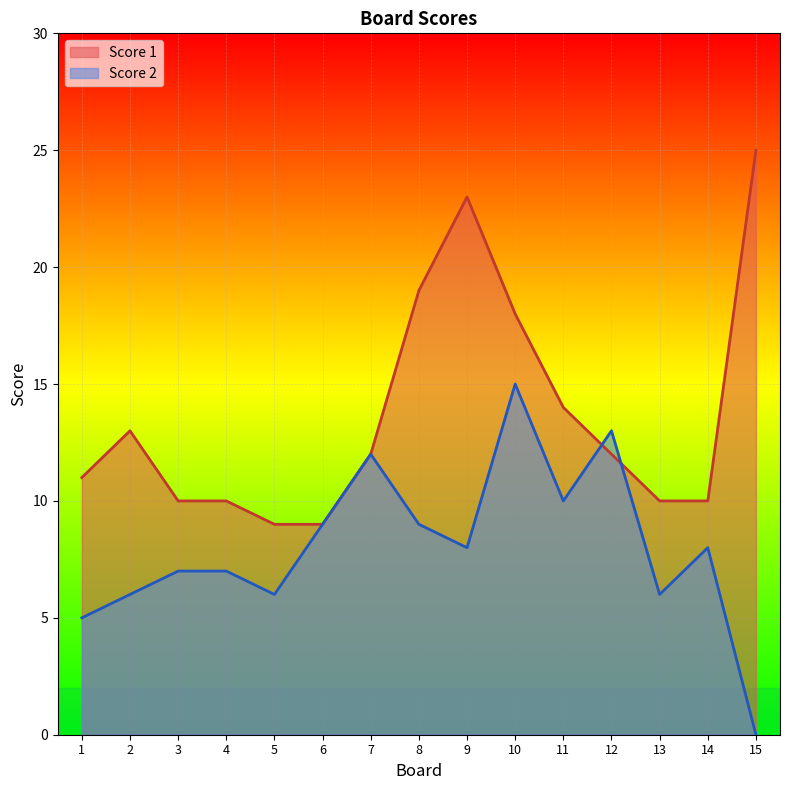

Read the Score 2 value at 11, to the nearest 5.

10